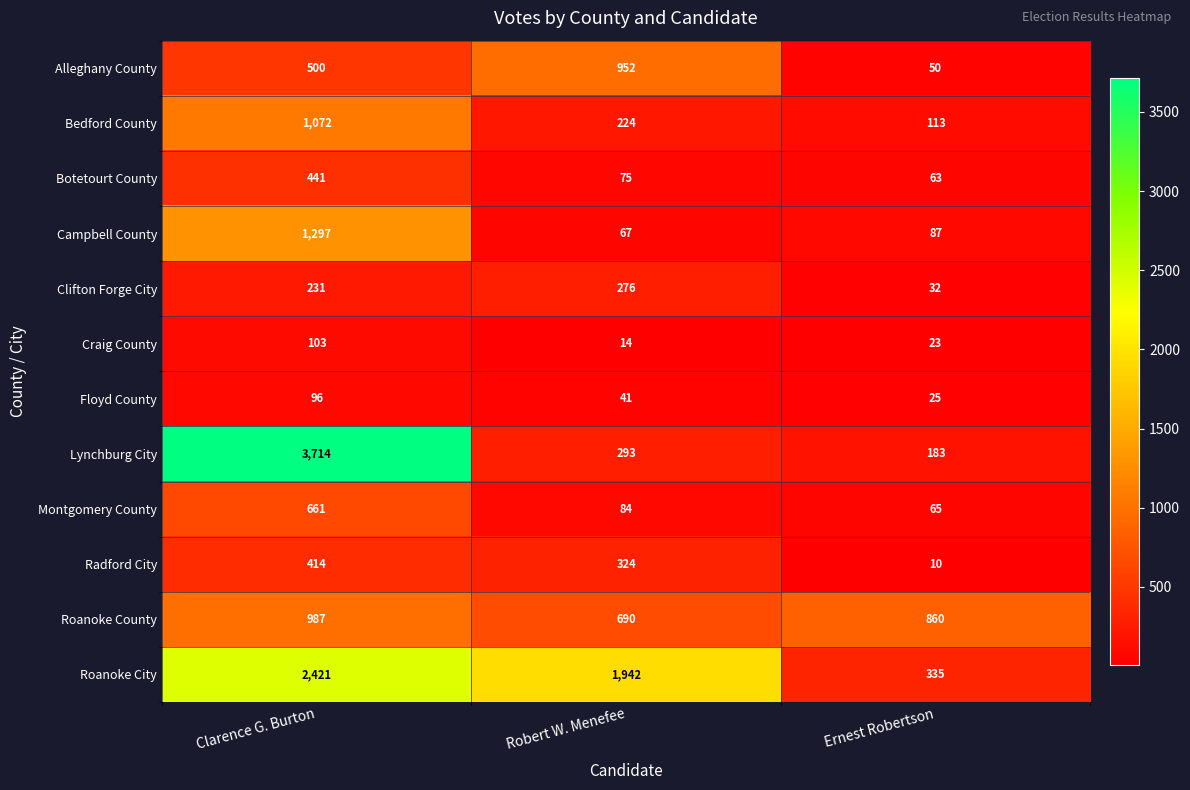

Which series changed the most between Clarence G. Burton and Robert W. Menefee?

Lynchburg City